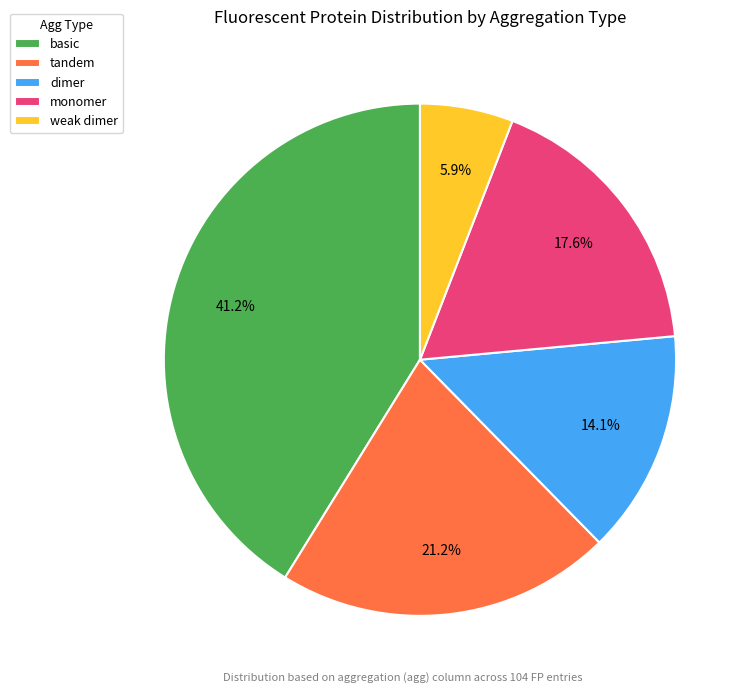

Is there a majority slice in this chart?

No